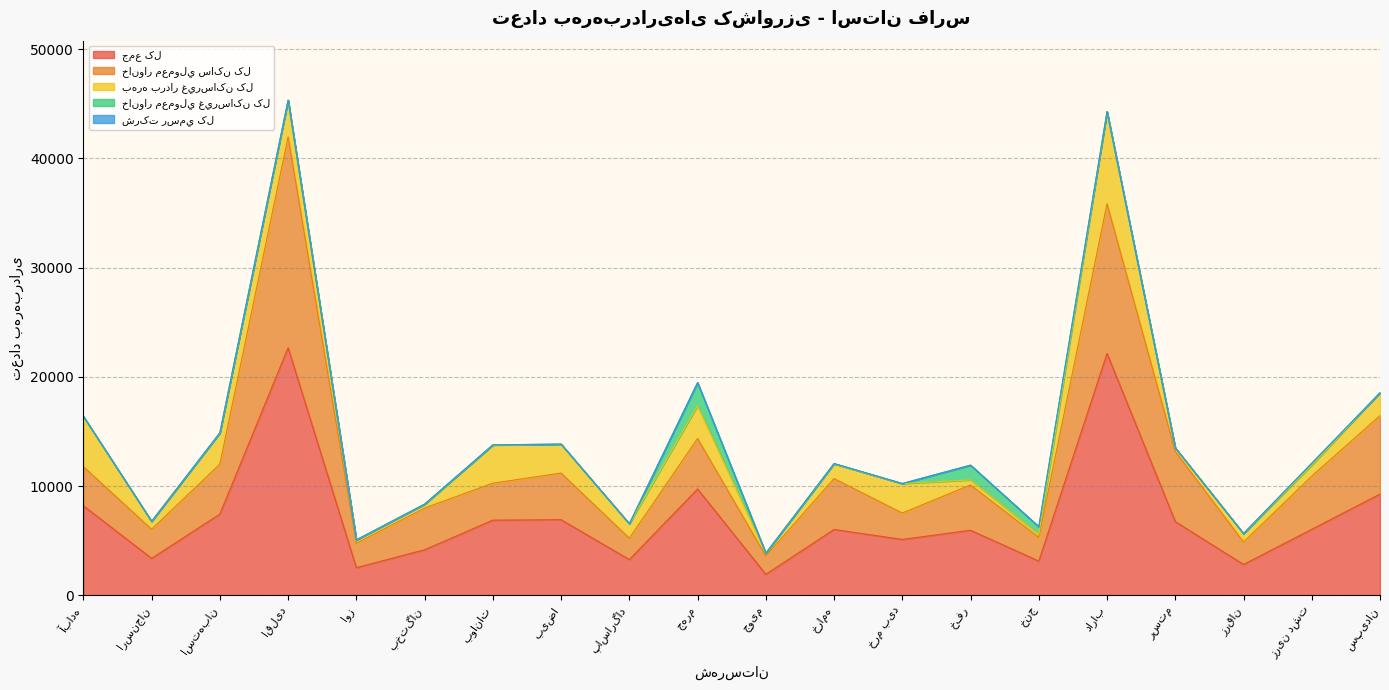

Which label corresponds to the largest value in the chart?

اقلید